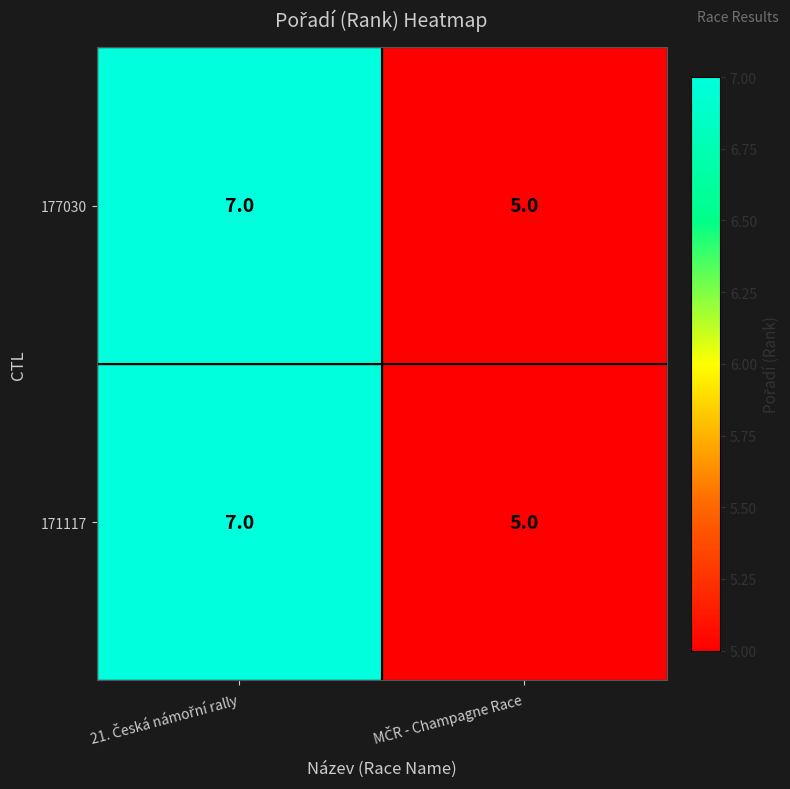

What is the average value of the 171117 series?

6